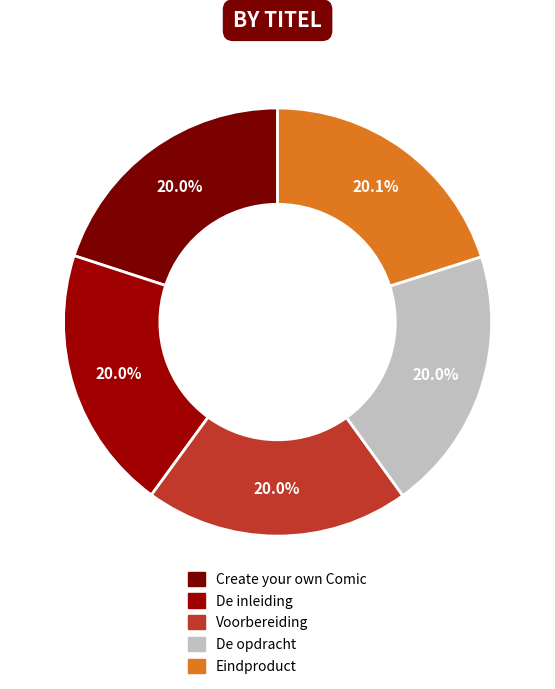

Is it true that Create your own Comic is 20% of the pie?

True